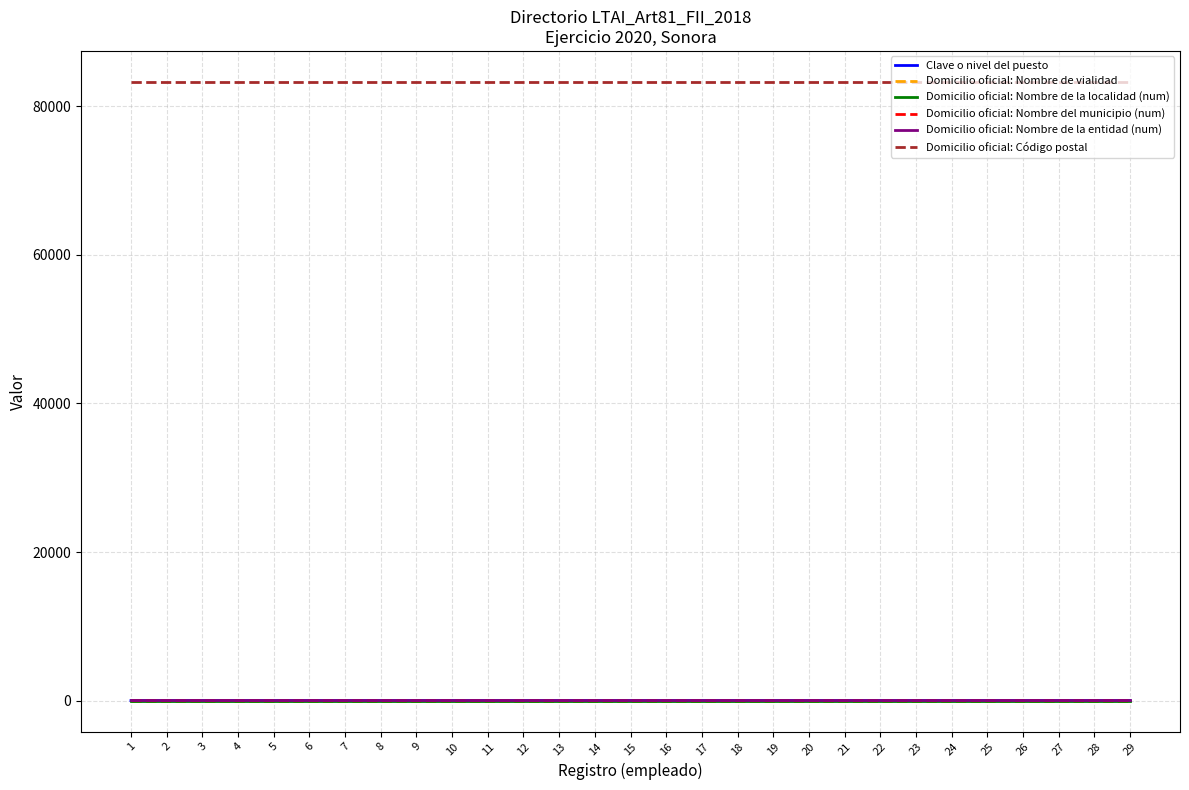

True or false: Domicilio oficial: Código postal has more than 0 interior local peaks.

False